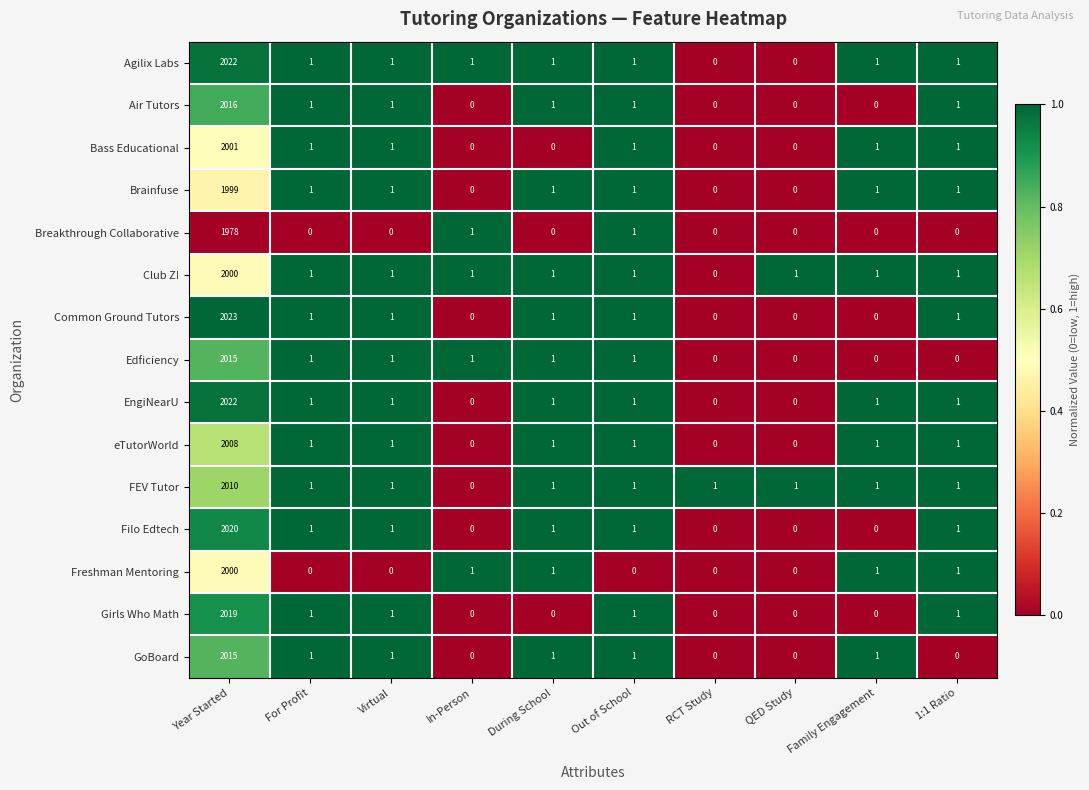

Where does the Agilix Labs series first go above 1?

Year Started